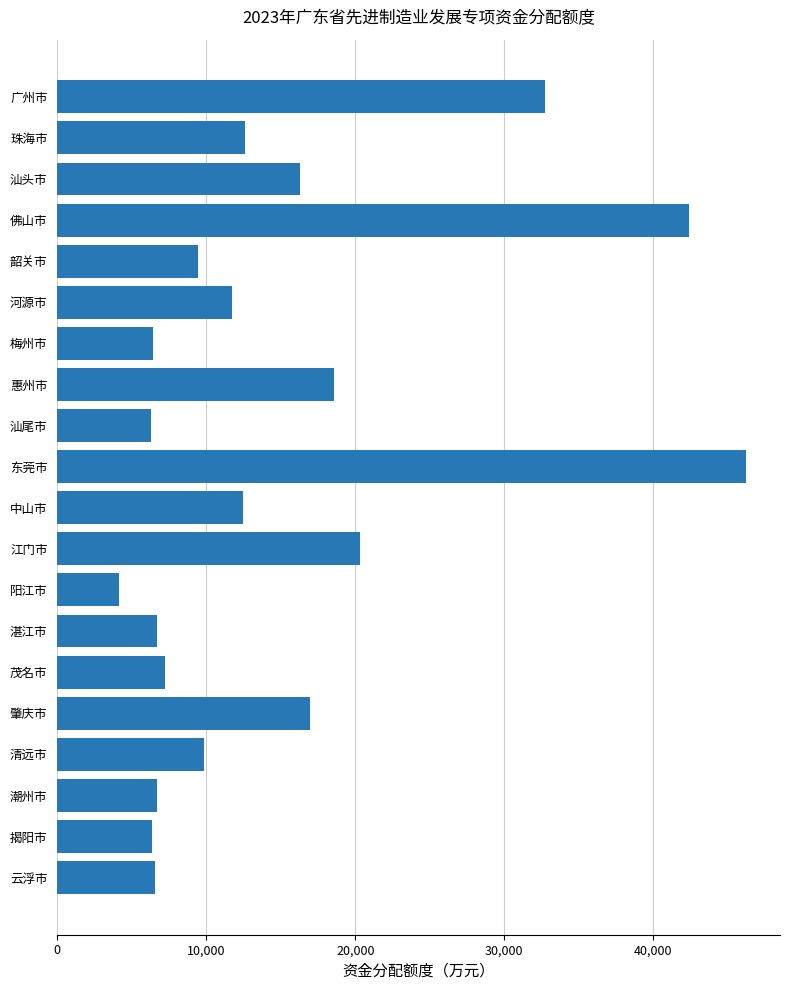

What is the change in value from 河源市 to 阳江市?

-7547